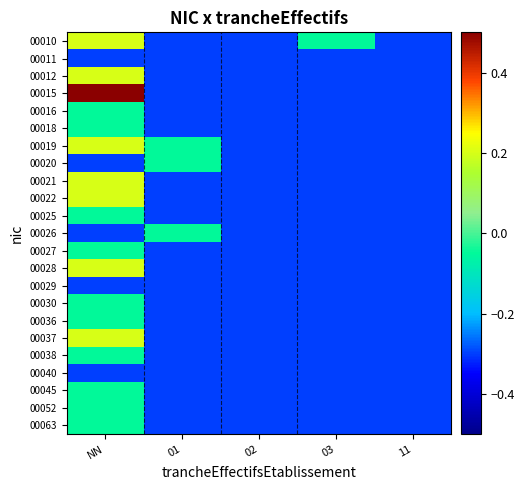

At 11, list the series in order from smallest to largest.

00010, 00011, 00012, 00015, 00016, 00018, 00019, 00020, 00021, 00022, 00025, 00026, 00027, 00028, 00029, 00030, 00036, 00037, 00038, 00040, 00045, 00052, 00063